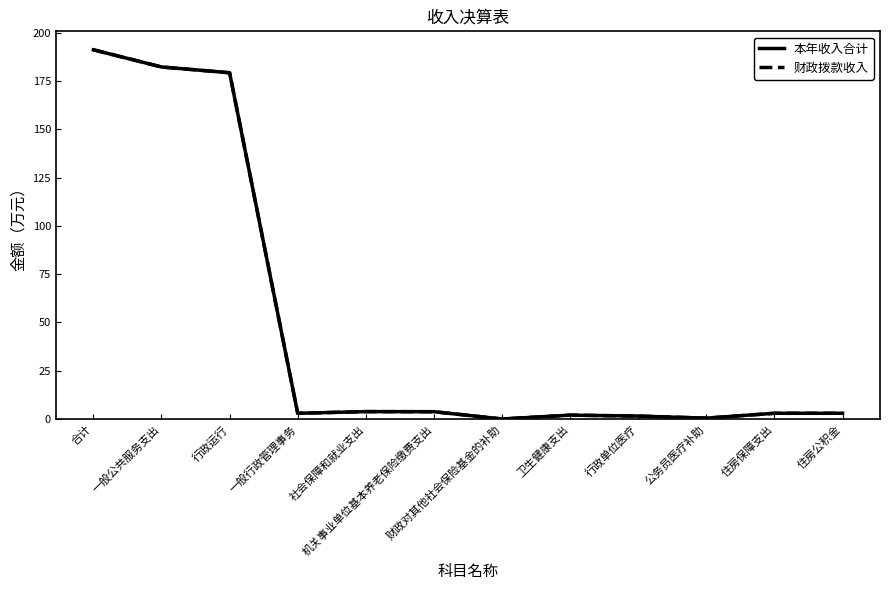

Reading left to right, list all the values displayed in this chart.

本年收入合计: 191.2	182.3	179.3	3.0	3.9	3.8	0.1	2.0	1.6	0.5	3.0	3.0
财政拨款收入: 191.2	182.3	179.3	3.0	3.9	3.8	0.1	2.0	1.6	0.5	3.0	3.0